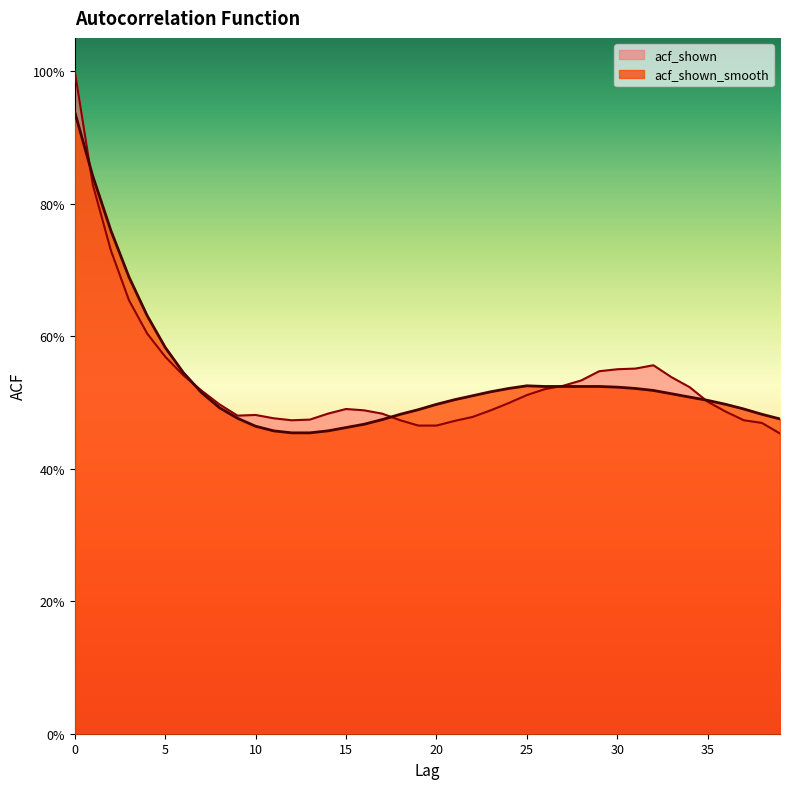

Reading left to right, extract all data points from this chart.

acf_shown: 0=1.0	1=0.8	2=0.7	3=0.7	4=0.6	5=0.6	6=0.5	7=0.5	8=0.5	9=0.5	10=0.5	11=0.5	12=0.5	13=0.5	14=0.5	15=0.5	16=0.5	17=0.5	18=0.5	19=0.5	20=0.5	21=0.5	22=0.5	23=0.5	24=0.5	25=0.5	26=0.5	27=0.5	28=0.5	29=0.5	30=0.6	31=0.6	32=0.6	33=0.5	34=0.5	35=0.5	36=0.5	37=0.5	38=0.5	39=0.5
acf_shown_smooth: 0=0.9	1=0.8	2=0.8	3=0.7	4=0.6	5=0.6	6=0.5	7=0.5	8=0.5	9=0.5	10=0.5	11=0.5	12=0.5	13=0.5	14=0.5	15=0.5	16=0.5	17=0.5	18=0.5	19=0.5	20=0.5	21=0.5	22=0.5	23=0.5	24=0.5	25=0.5	26=0.5	27=0.5	28=0.5	29=0.5	30=0.5	31=0.5	32=0.5	33=0.5	34=0.5	35=0.5	36=0.5	37=0.5	38=0.5	39=0.5